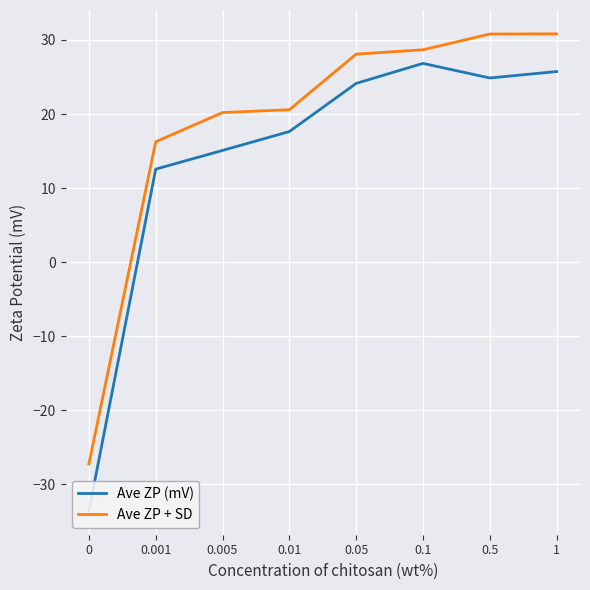

Between 0.001 and 0.5, which is larger?

0.5